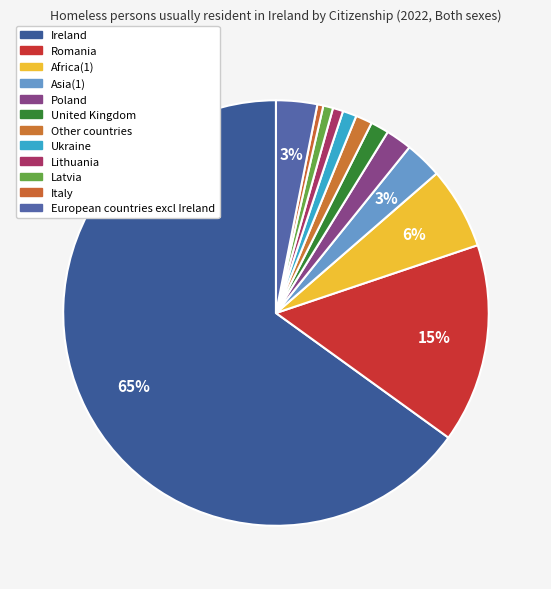

Between Lithuania and Latvia, which is larger?

Lithuania